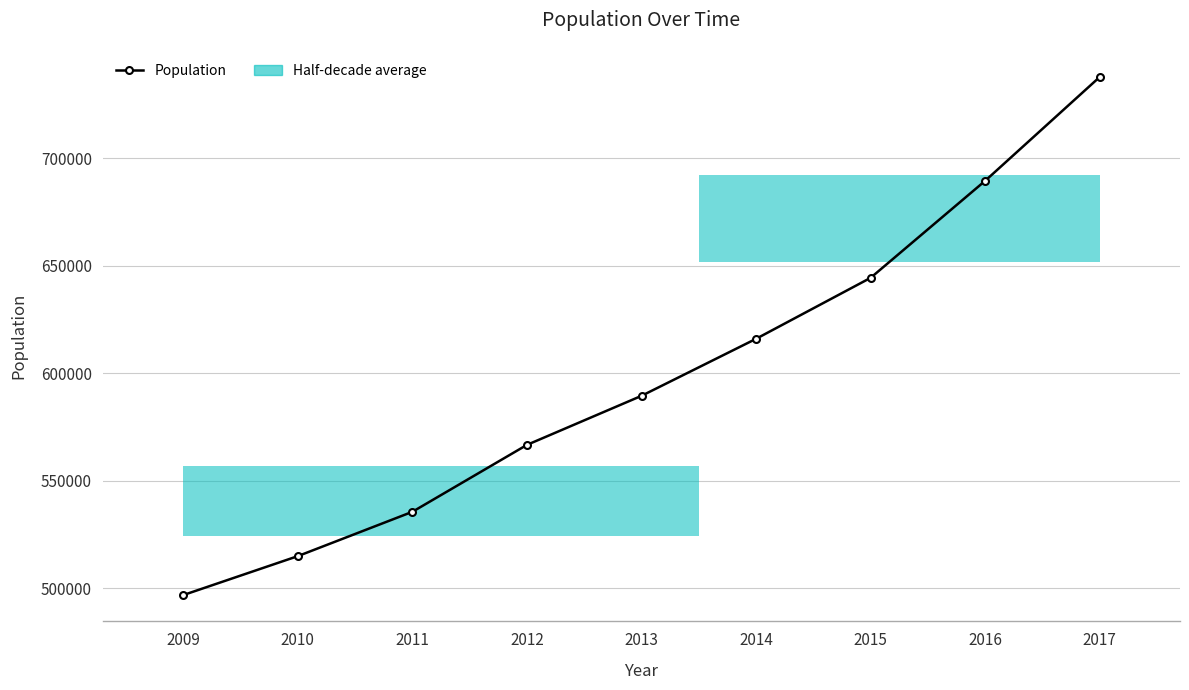

What is the change in value from 2010 to 2015?

+129350